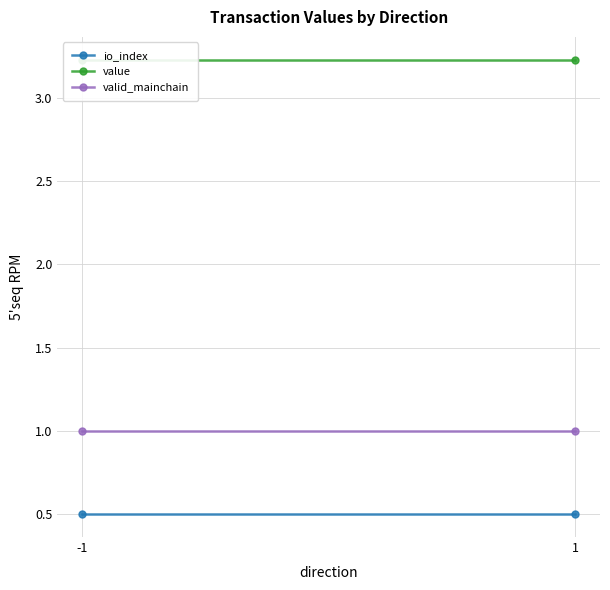

What is the total value across all series at -1?

4.7